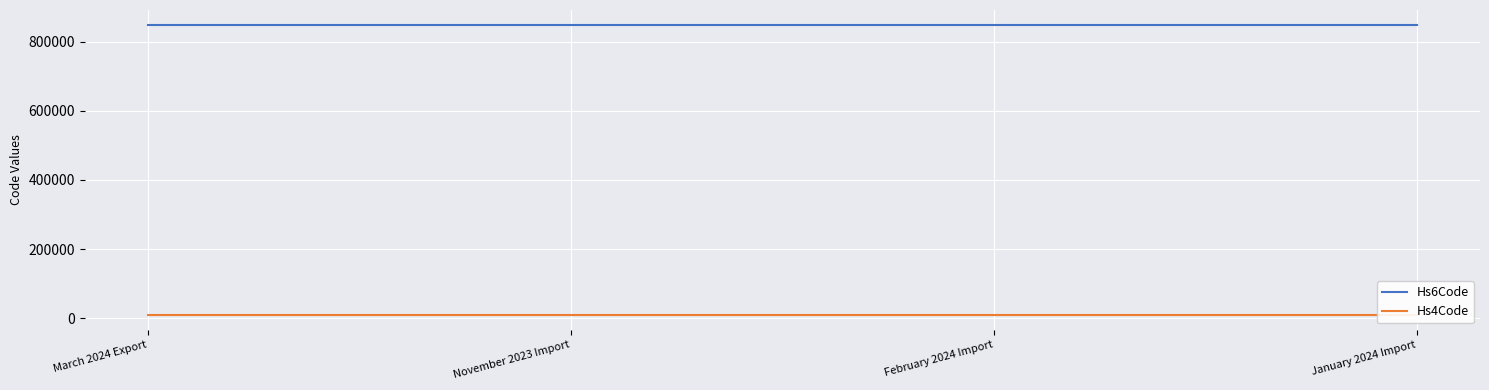

Reading right to left, extract all data points from this chart.

Hs6Code: 850440	850440	850440	850440
Hs4Code: 8504	8504	8504	8504